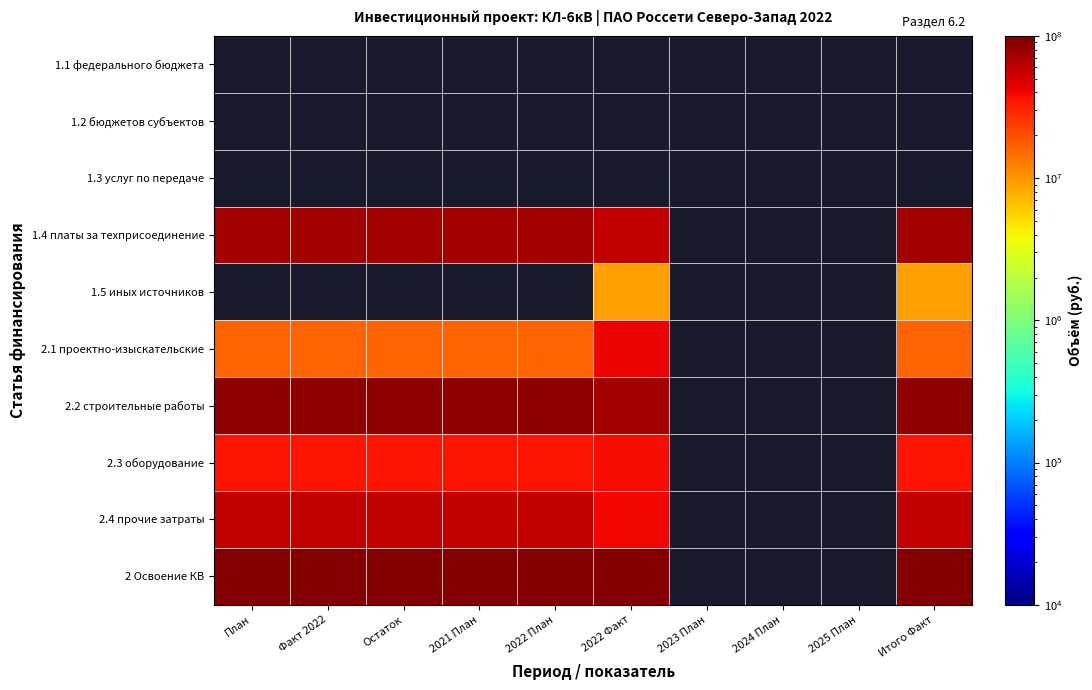

The 2.4 прочие затраты series shows 40415842.0 at 2022 Факт. True or false?

True